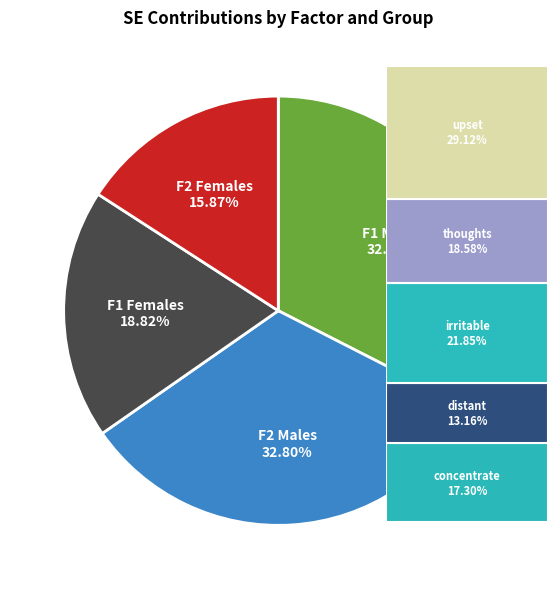

Count the number of slices in the pie.

4